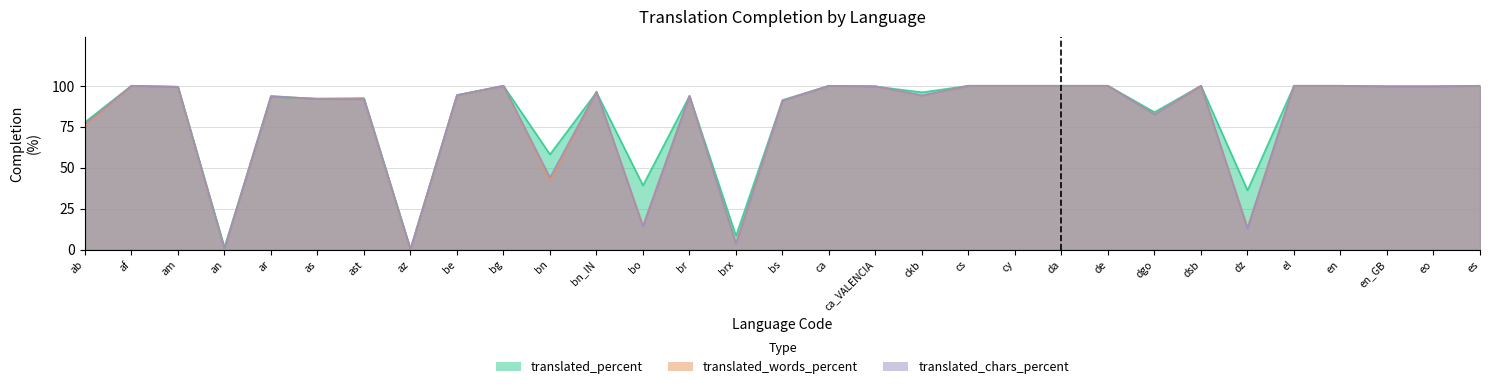

How many lines are shown in the chart?

3